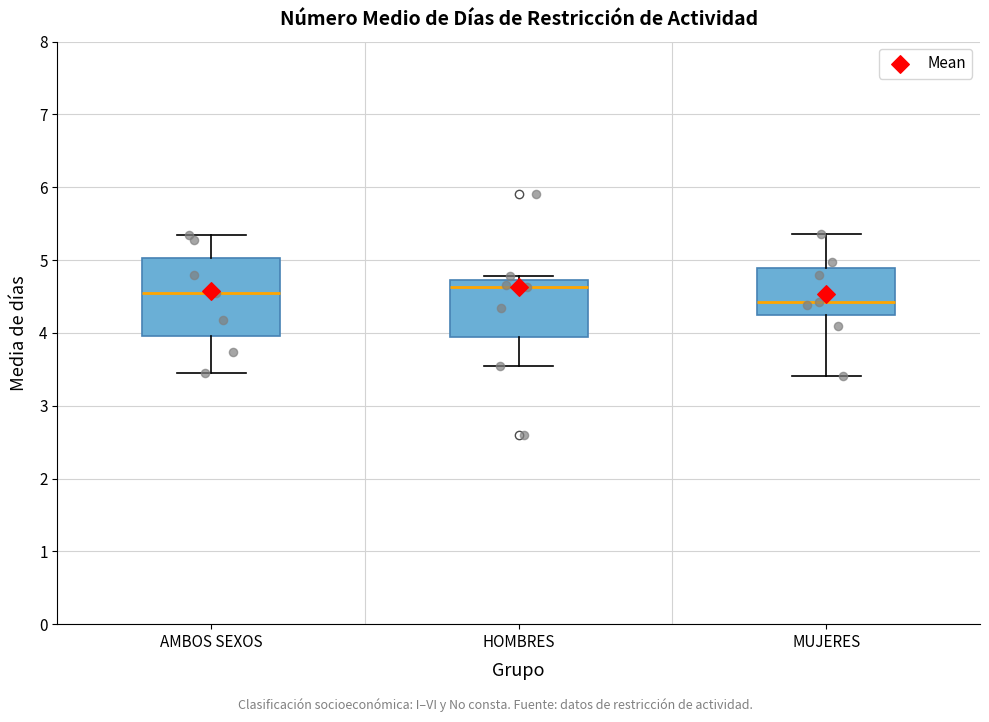

Reading left to right, transcribe this box plot: for each box, give where its median line is, the range the box spans, and where its two whiskers end, as read against the y-axis. The values are not printed on the chart, so give them approximately, as read against the axis.

AMBOS SEXOS: median 4.6, box 4.0 to 5.0, whiskers 3.5 to 5.4
HOMBRES: median 4.6, box 3.9 to 4.7, whiskers 3.5 to 4.8
MUJERES: median 4.4, box 4.2 to 4.9, whiskers 3.4 to 5.4